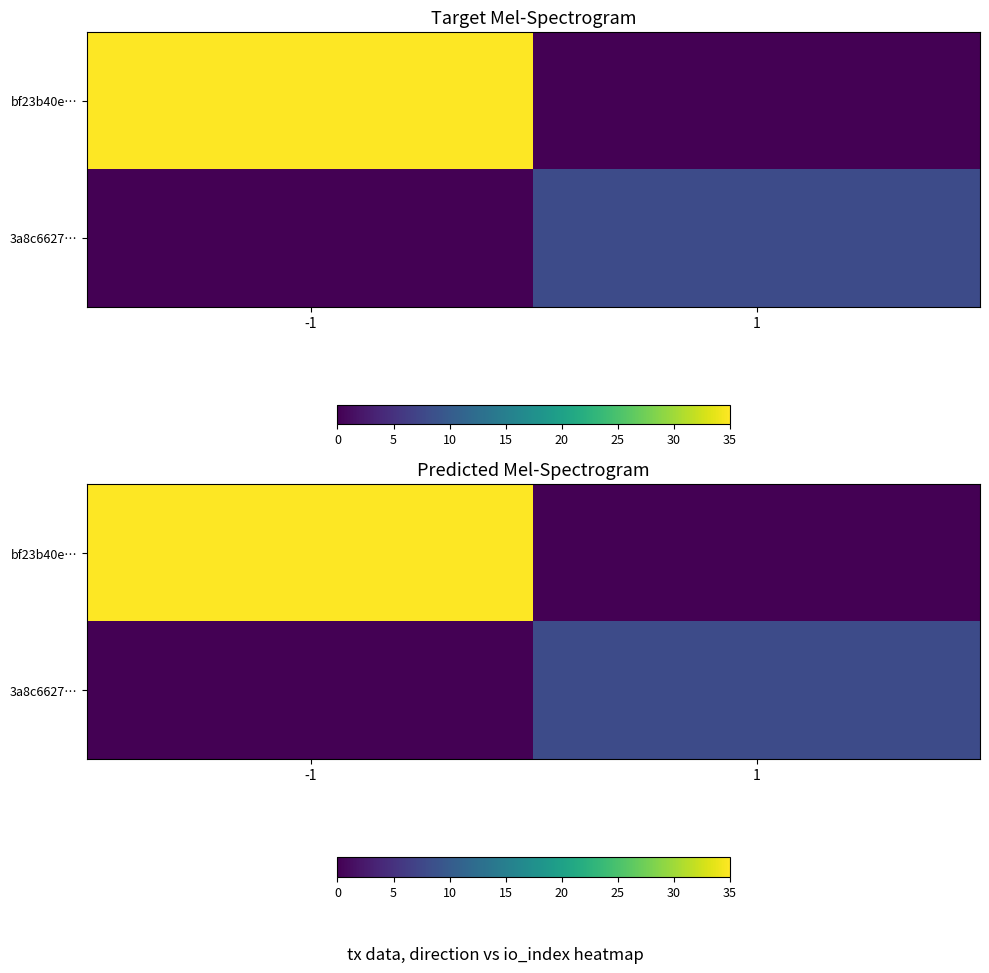

Is it true that 3a8c6627… equals 11 at 1?

False